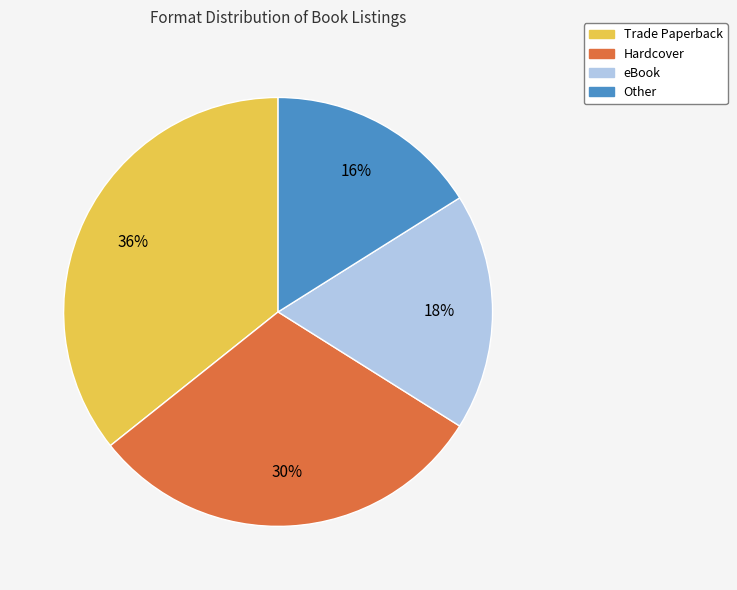

How many slices are in this pie chart?

4